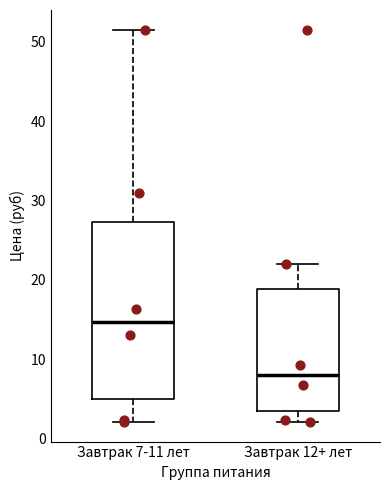

Reading left to right, read every box against the y-axis: the position of its median line, the range the box covers, and the ends of its whiskers. The values are not printed on the chart, so give them approximately, as read against the axis.

Завтрак 7-11 лет: median 15, box 5 to 27, whiskers 2 to 52
Завтрак 12+ лет: median 8, box 3 to 19, whiskers 2 to 22